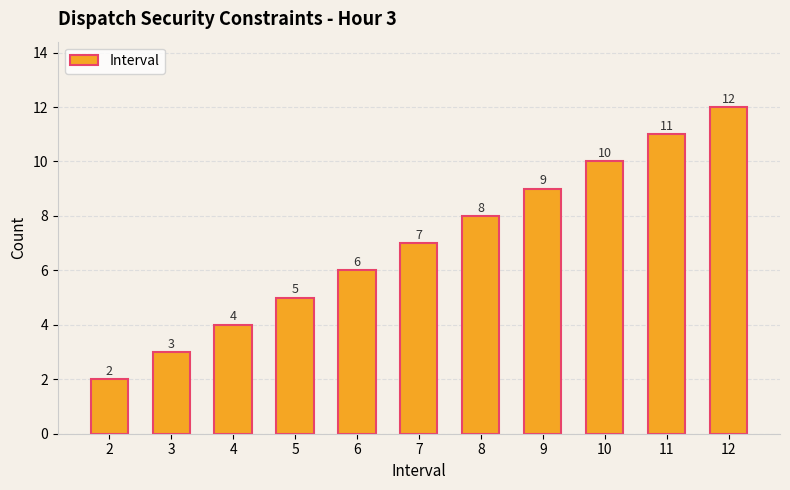

What is the ratio of the value at 4 to the value at 10?

0.4